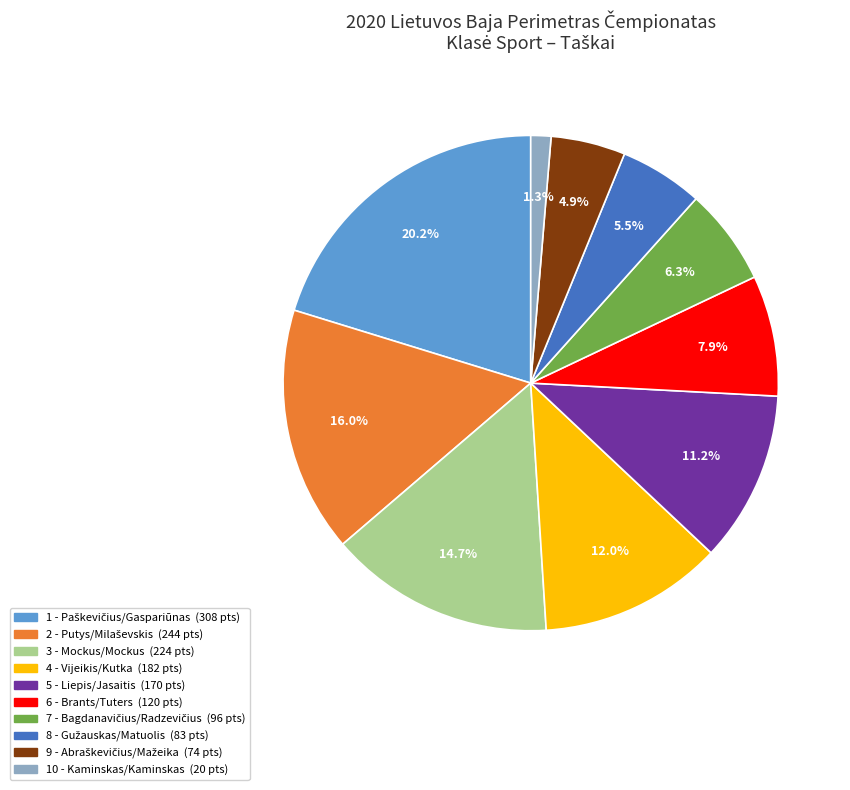

To the nearest percent, what percentage of the pie is 4 - Vijeikis/Kutka?

12%